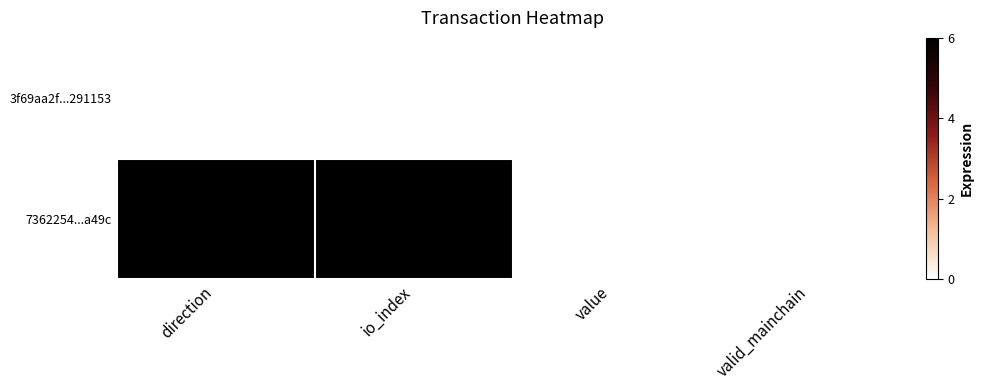

What is the difference between the highest and lowest values at io_index?

6